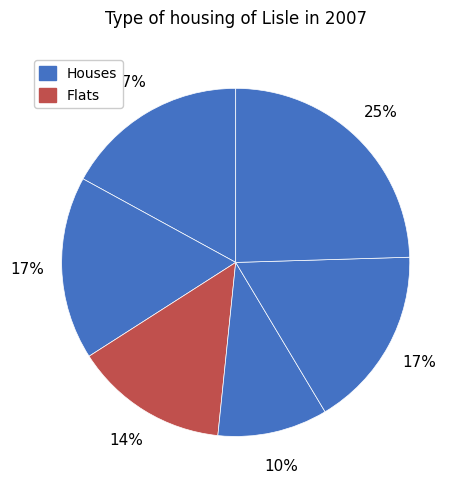

To the nearest percent, what is the average slice percentage?

17%